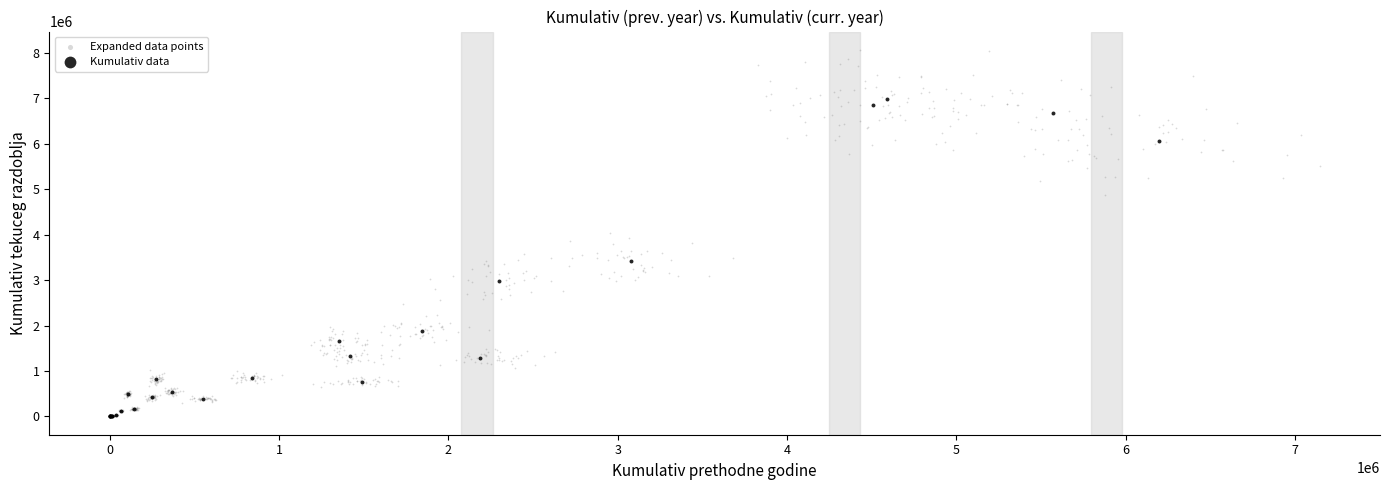

Which series has the largest Y range (max minus min)?

Expanded data points